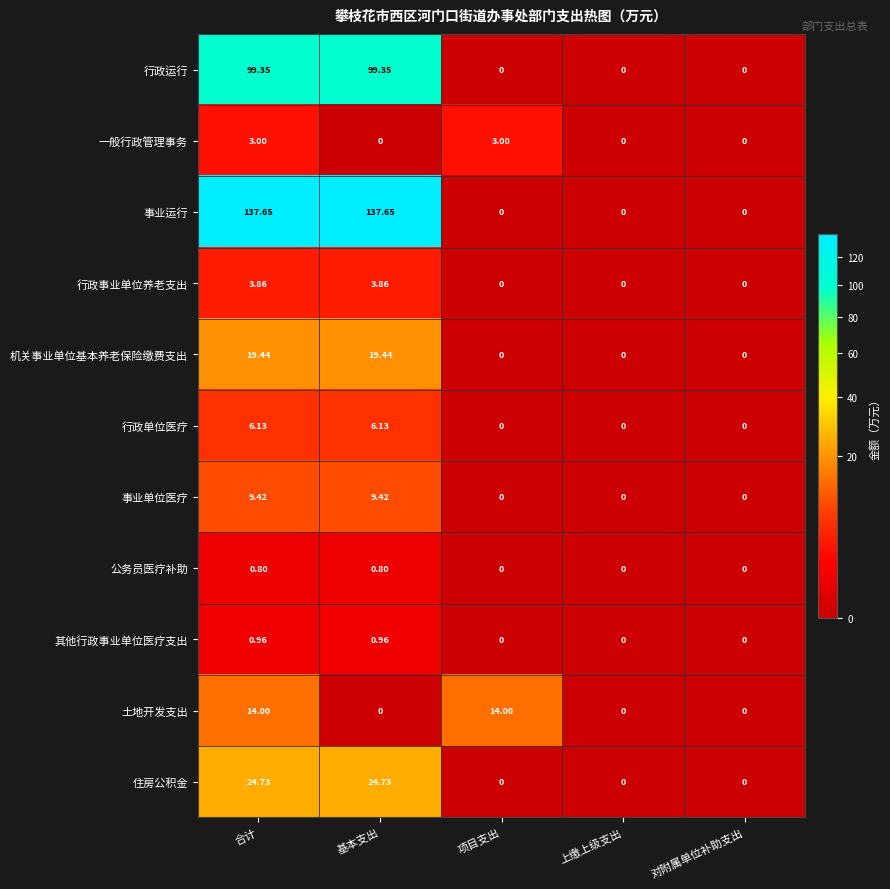

Rank the series by their maximum value, from lowest to highest.

公务员医疗补助, 其他行政事业单位医疗支出, 一般行政管理事务, 行政事业单位养老支出, 行政单位医疗, 事业单位医疗, 土地开发支出, 机关事业单位基本养老保险缴费支出, 住房公积金, 行政运行, 事业运行